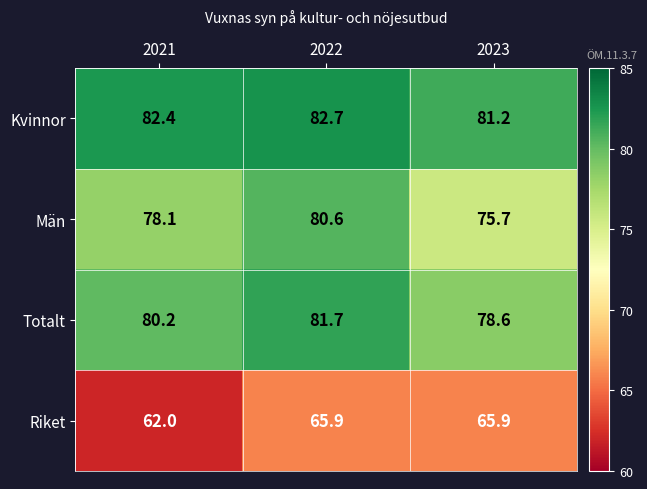

Is it true that Män equals 80.6 at 2022?

True